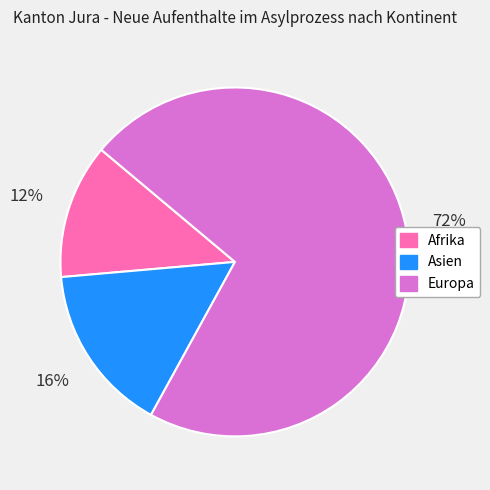

To the nearest percent, what is the combined percentage of Asien and Afrika?

28%